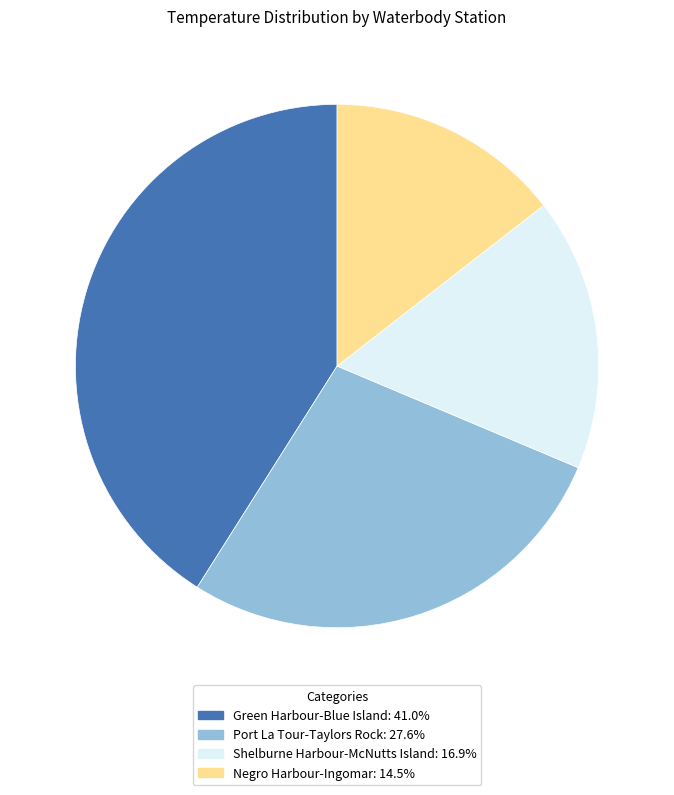

Is it true that Green Harbour-Blue Island is 41% of the pie?

True